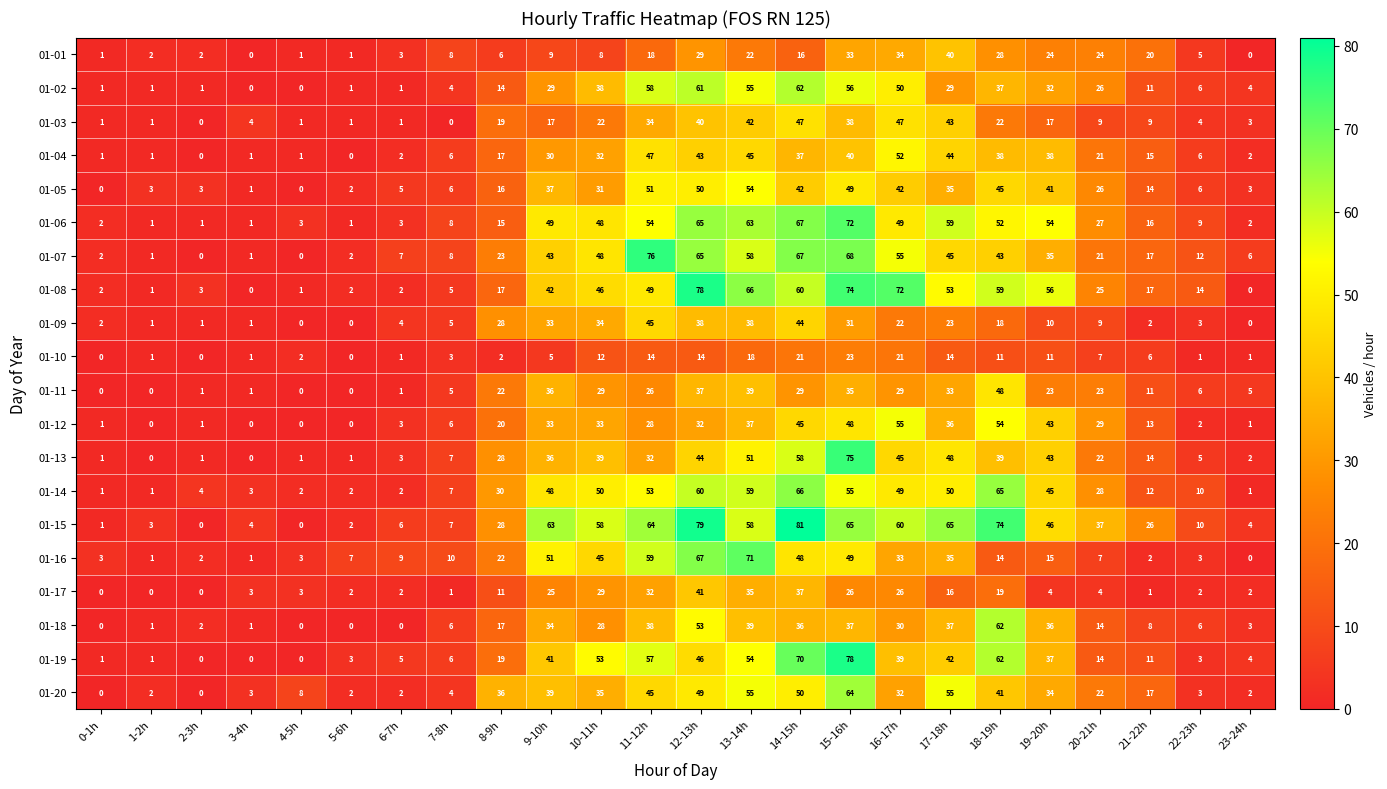

What is the total value across all series at 14-15h?

983